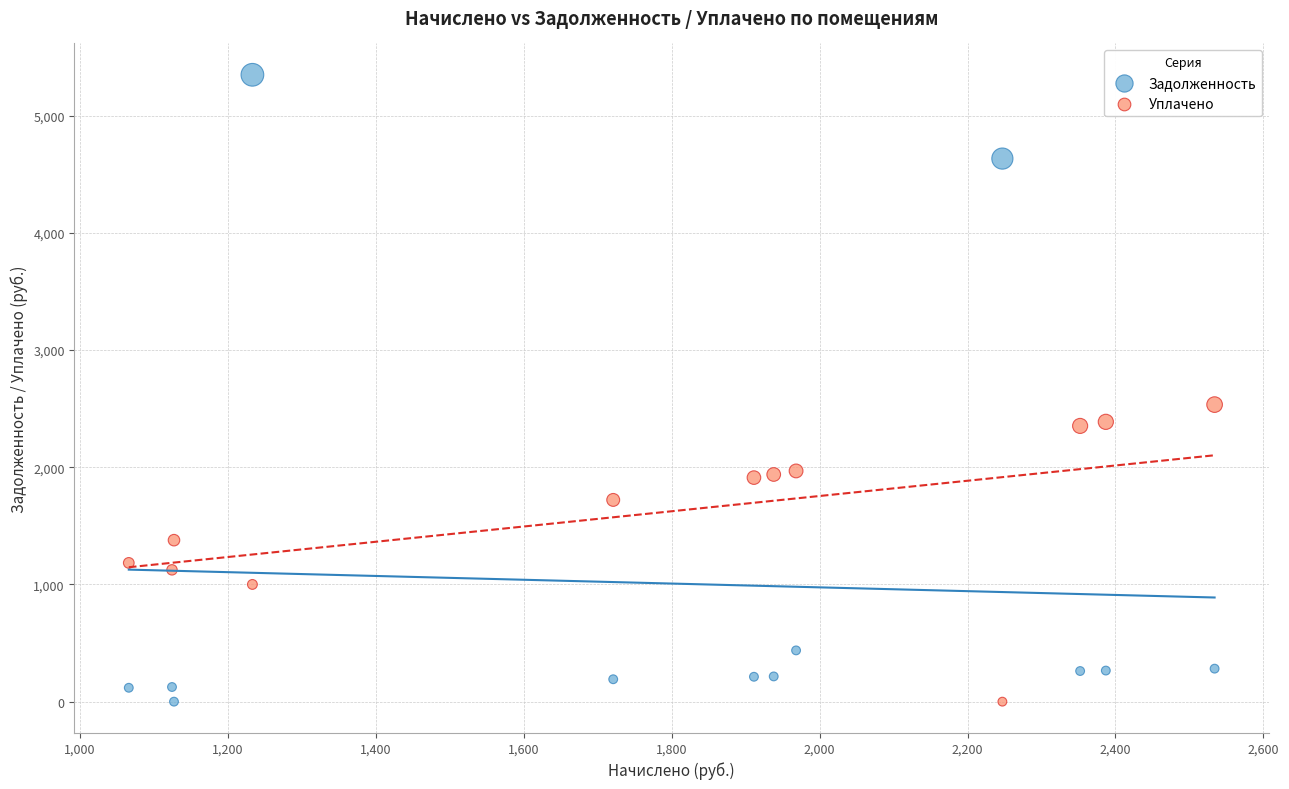

Which series reaches the maximum Y coordinate?

Задолженность